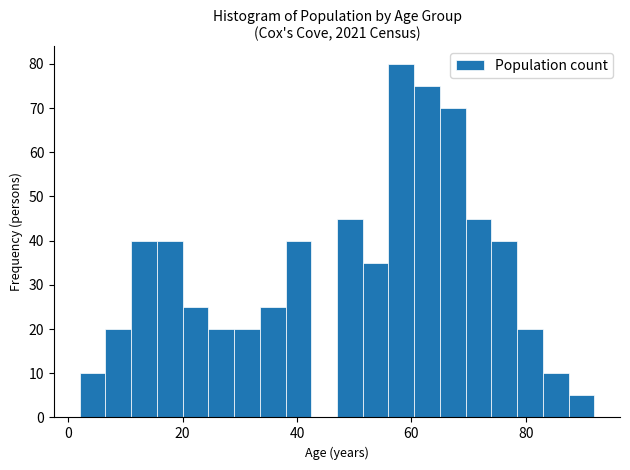

Around what value on the x-axis is the tallest bar? Give the approximate position of its centre, as read against the axis.

58